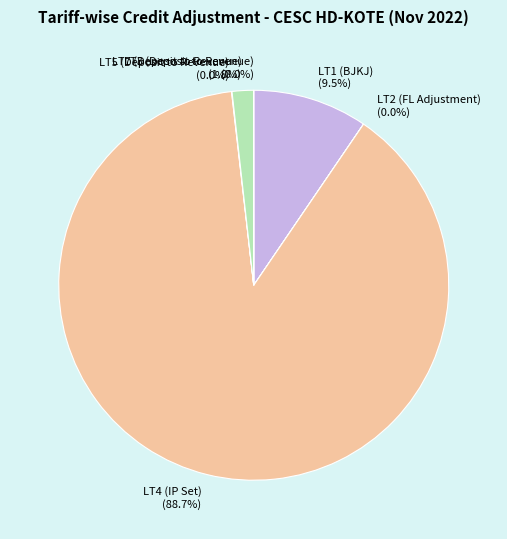

Which category has the biggest portion of the pie?

LT4 (IP Set)